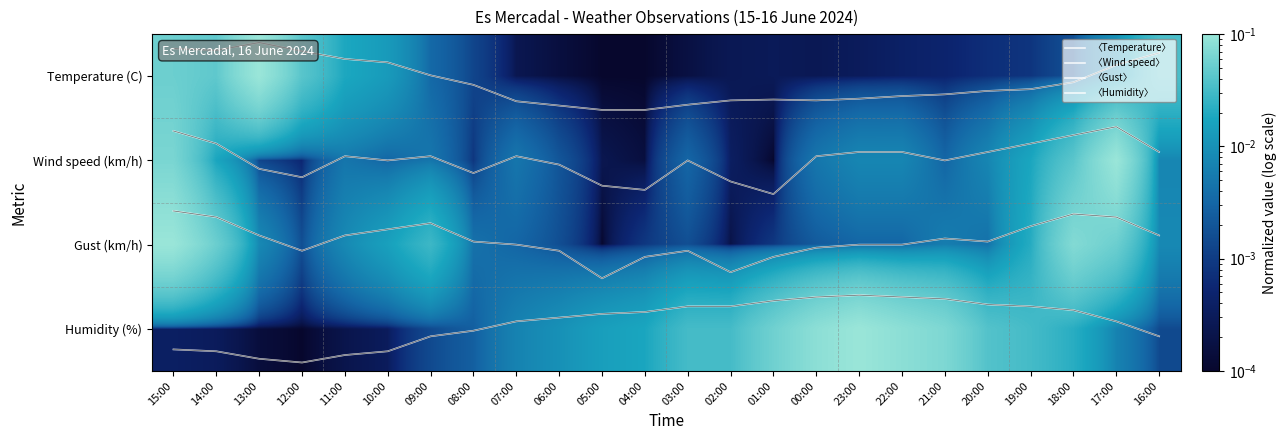

The value of 〈Temperature〉 at 05:00 is 0.4. True or false?

True